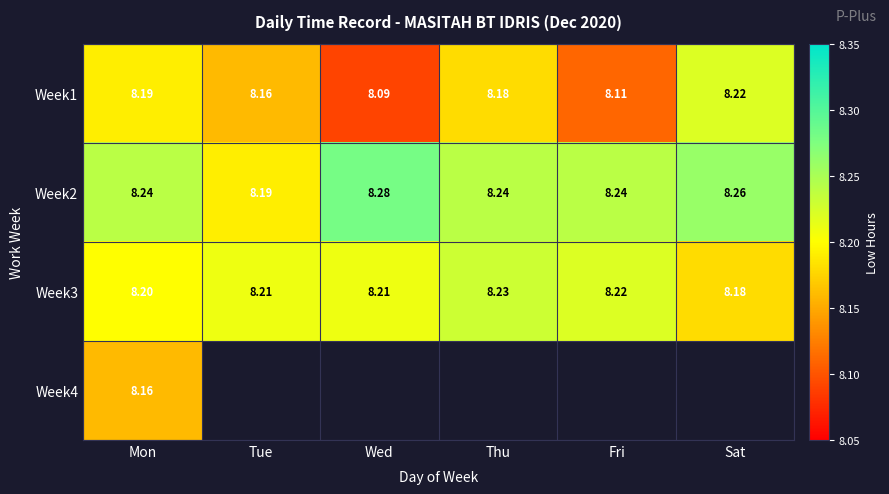

Is the value of Week1 at Sat greater than the value of Week2 at Sat?

No